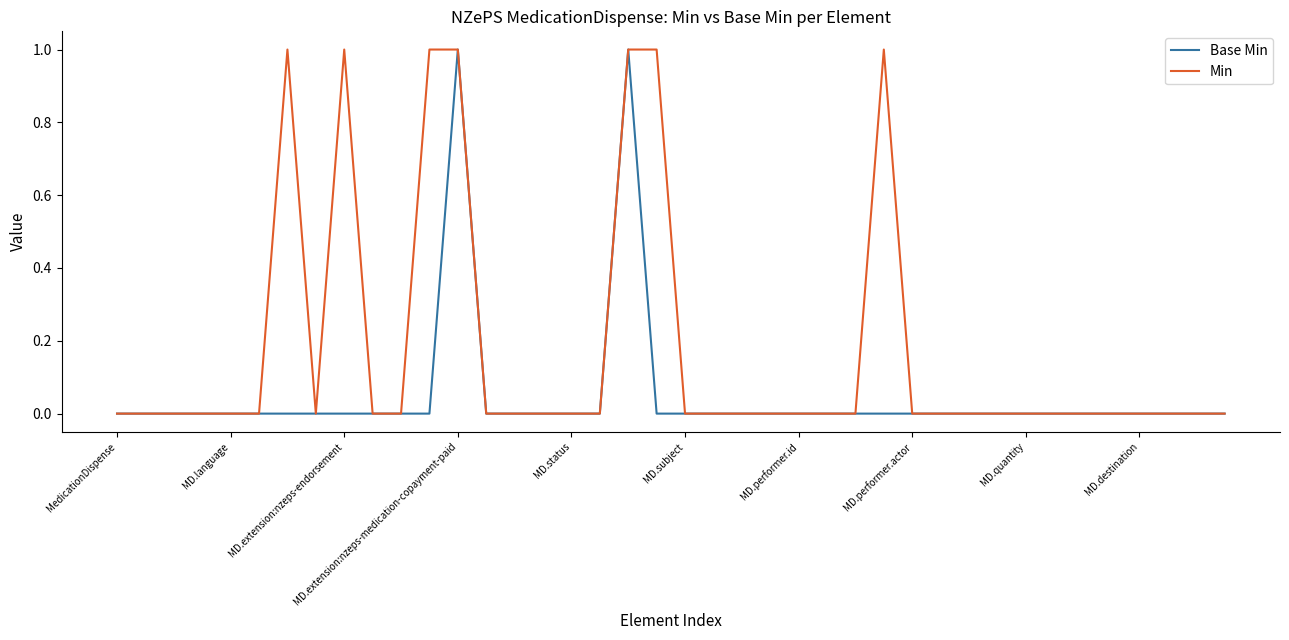

Count the Base Min values in the range 0 to 1.

40